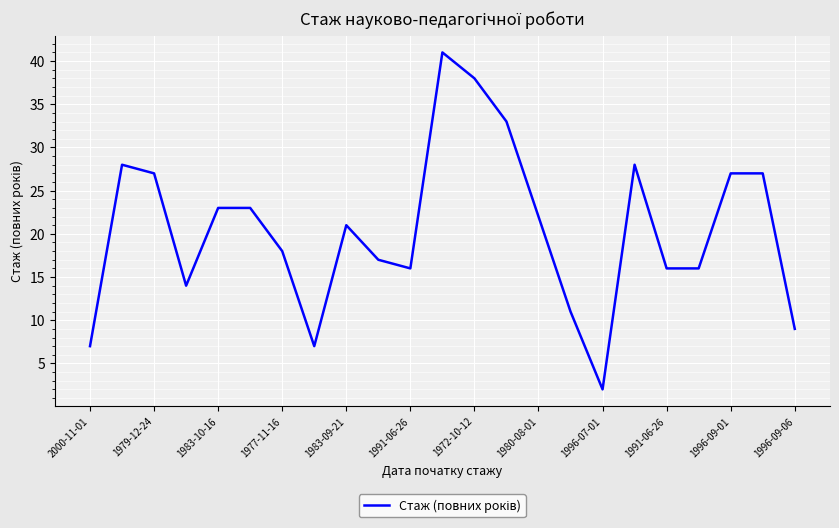

What is the difference between the maximum and minimum values?

39